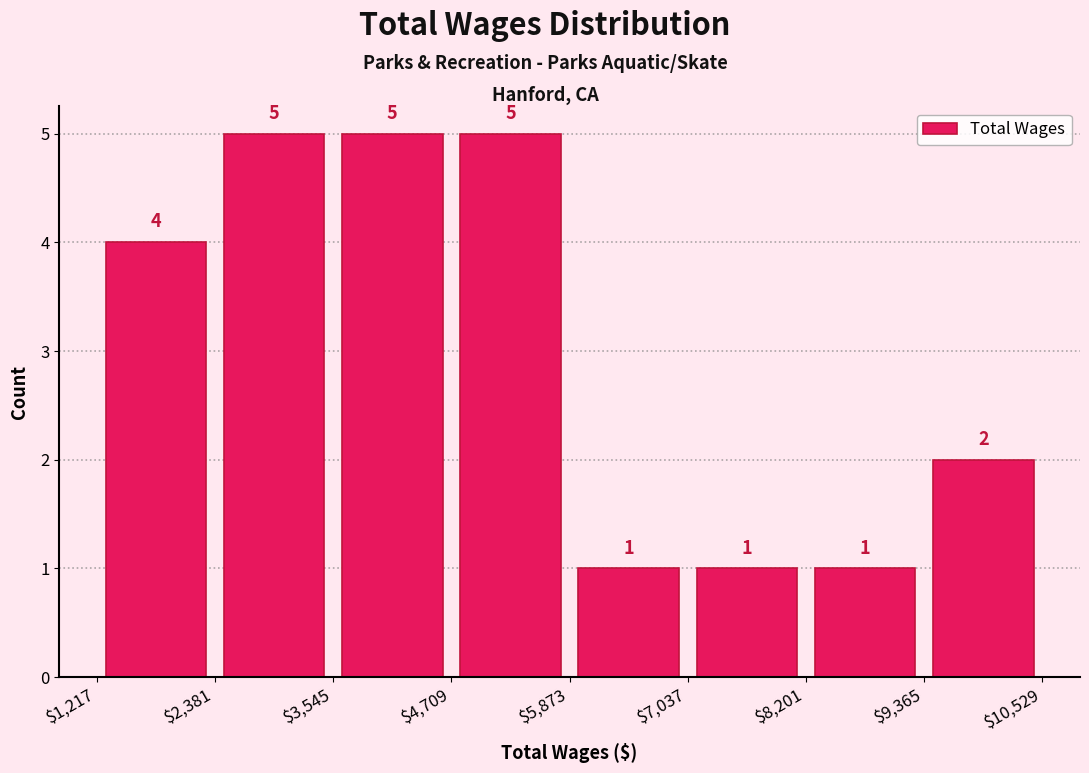

Reading left to right, list every bar in this chart as the range it spans on the x-axis followed by its height.

$1,217 to $2,381: 4
$2,381 to $3,545: 5
$3,545 to $4,709: 5
$4,709 to $5,873: 5
$5,873 to $7,037: 1
$7,037 to $8,201: 1
$8,201 to $9,365: 1
$9,365 to $10,529: 2